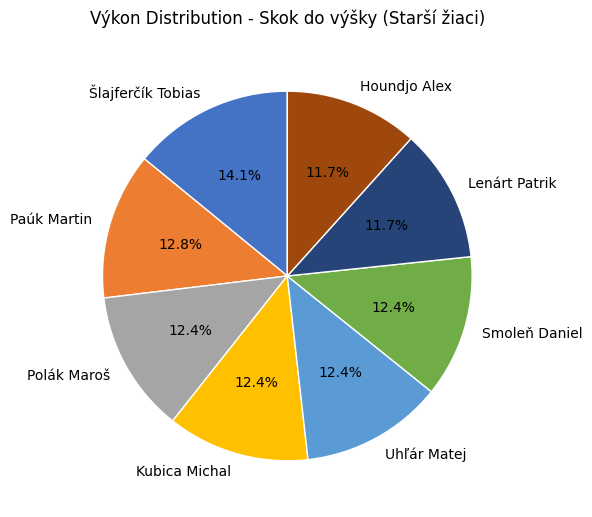

Is there any slice that represents more than half of the pie?

No